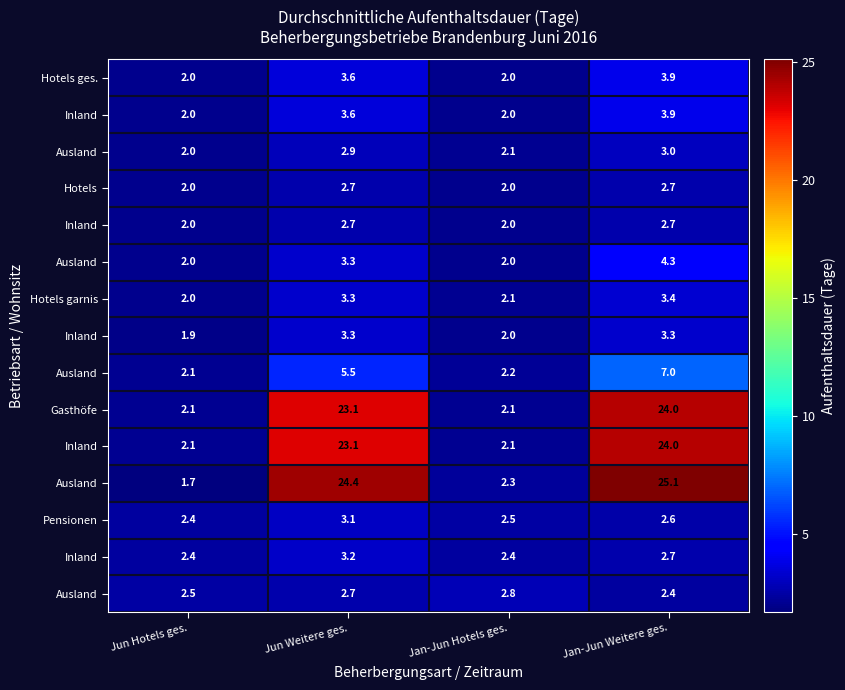

At which category is the sum across all series the highest?

Jan-Jun Weitere ges.